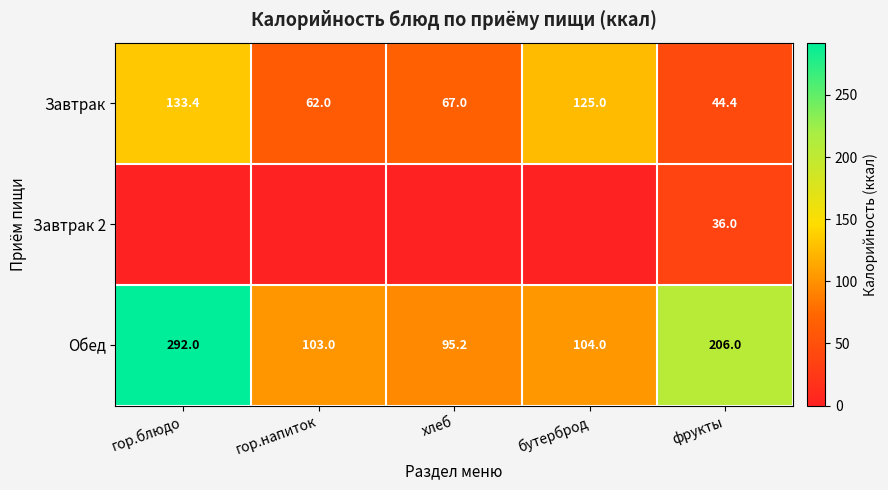

Which has a higher value, бутерброд or хлеб?

бутерброд